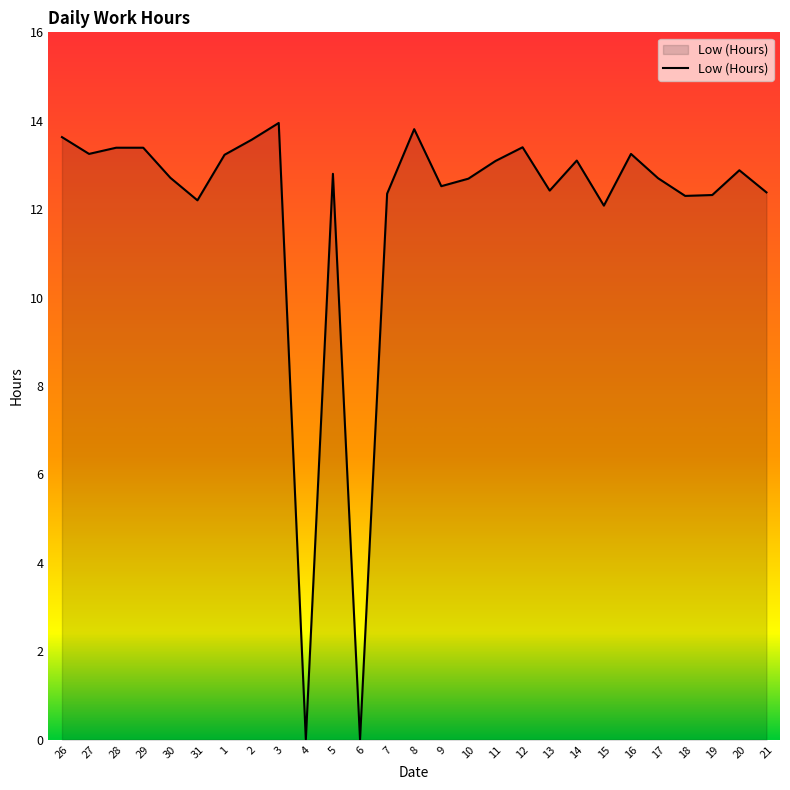

True or false: the data has more than 2 interior local peaks.

True